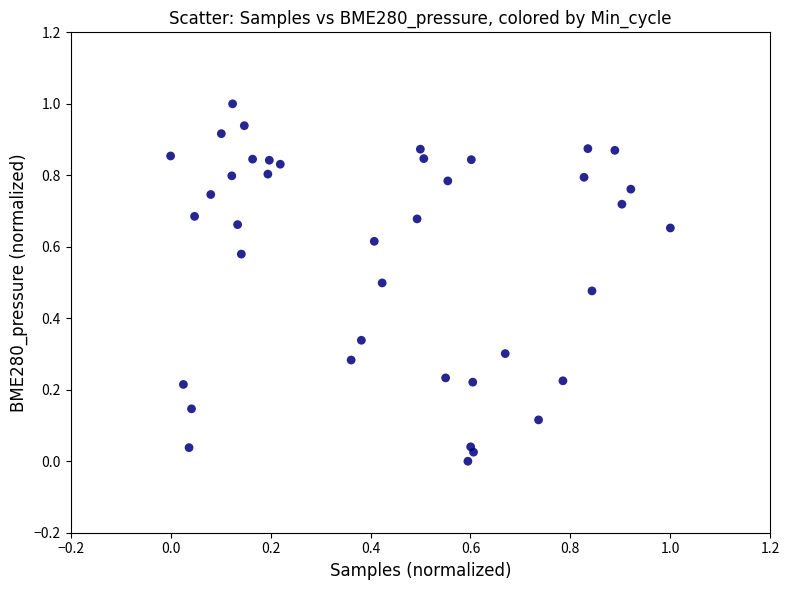

What is the range of X values (max minus min)?

1.0